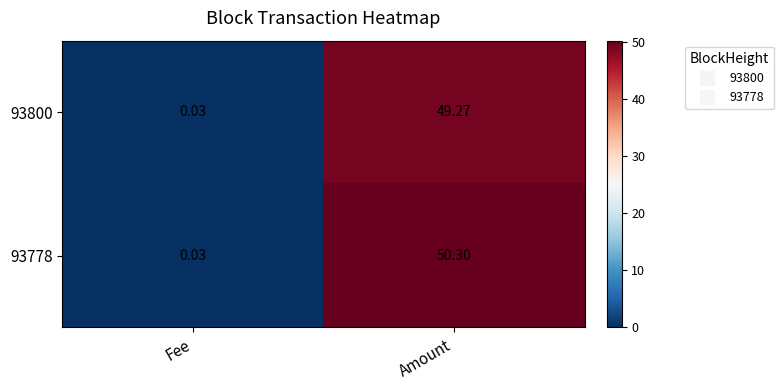

How many data points does each series have?

2